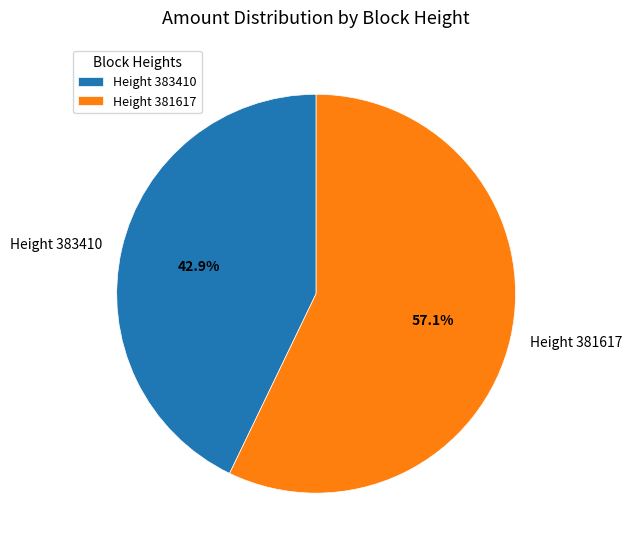

Which category has the smallest portion of the pie?

Height 383410